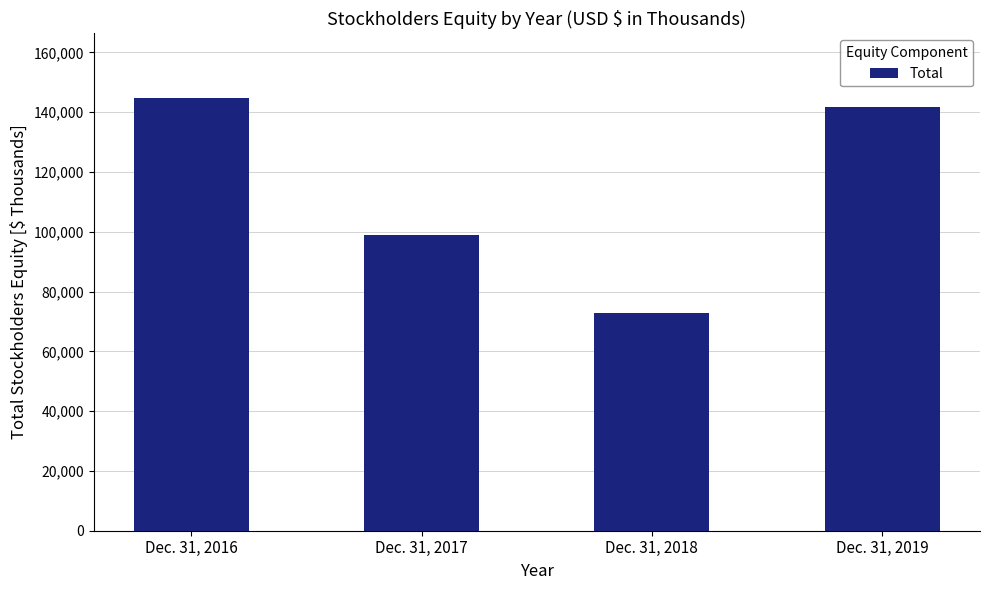

Rank the categories by value from lowest to highest.

Dec. 31, 2018, Dec. 31, 2017, Dec. 31, 2019, Dec. 31, 2016